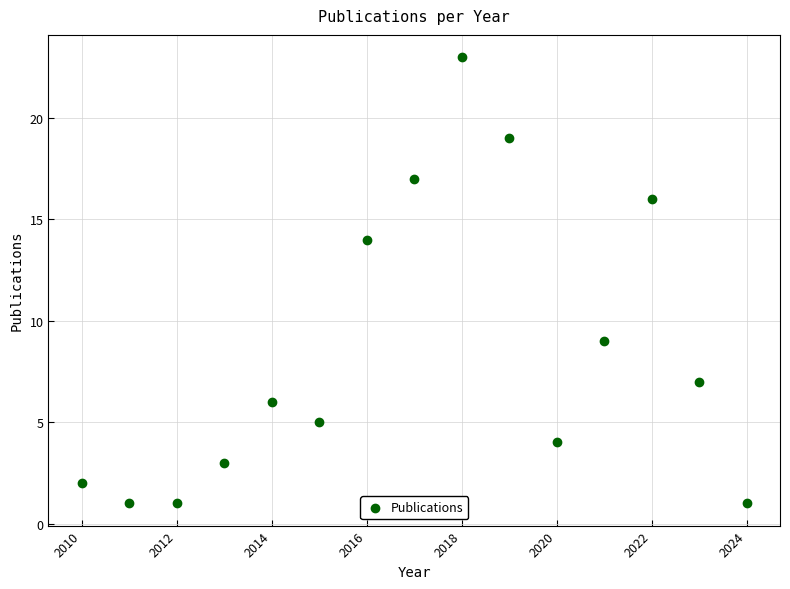

What Y value in the scatter plot is closest to 12?

14